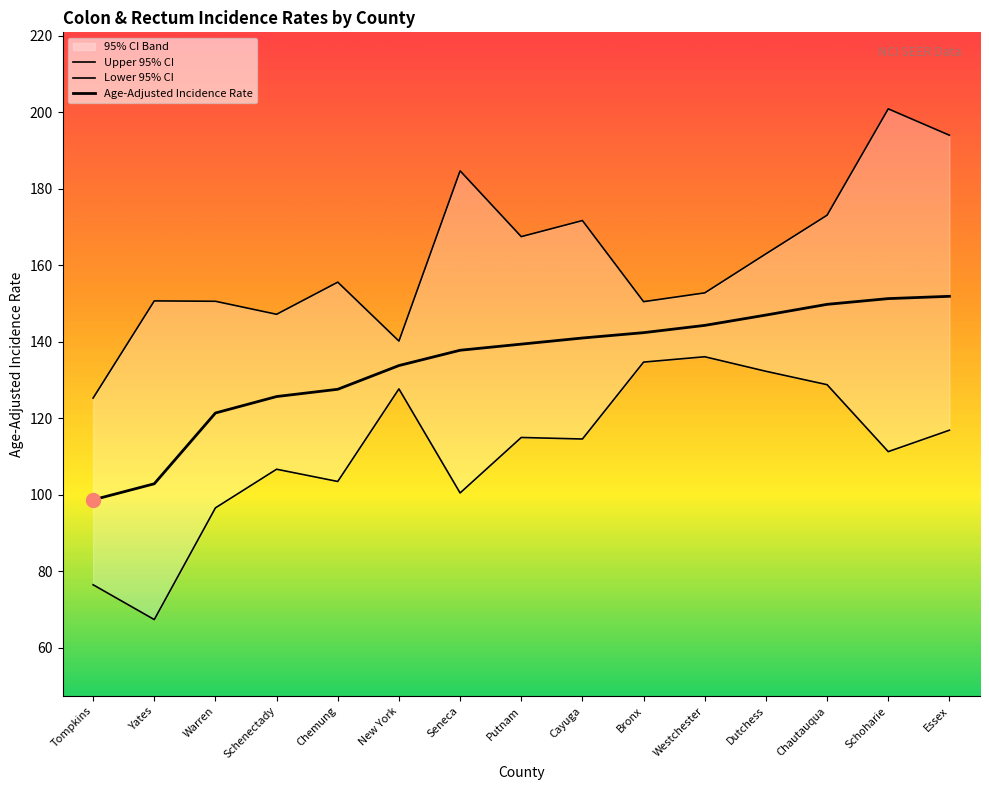

What is the difference between the maximum and minimum values in the Lower 95% CI series?

68.7